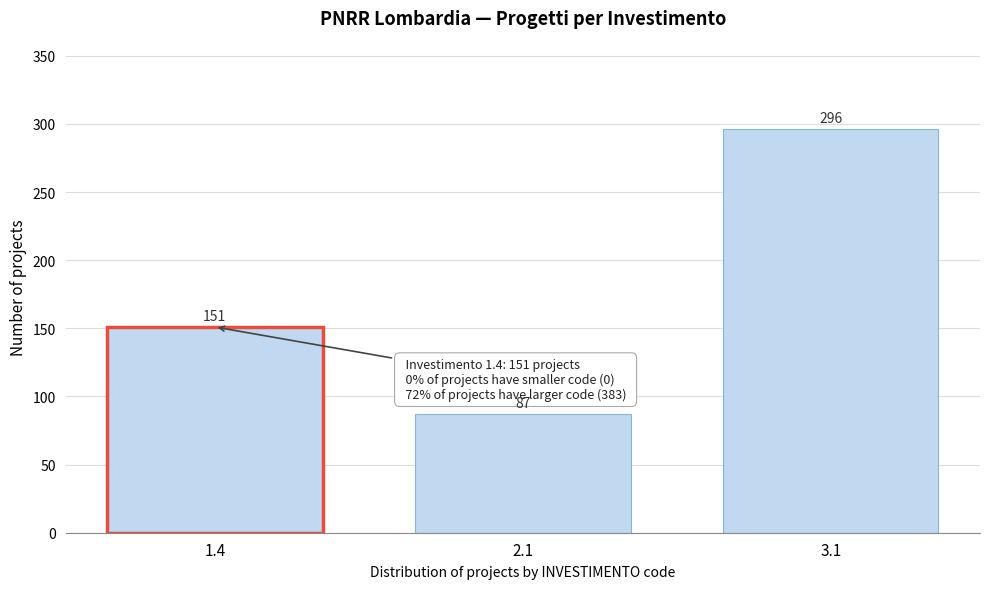

Reading left to right, extract all data points from this chart.

151	87	296